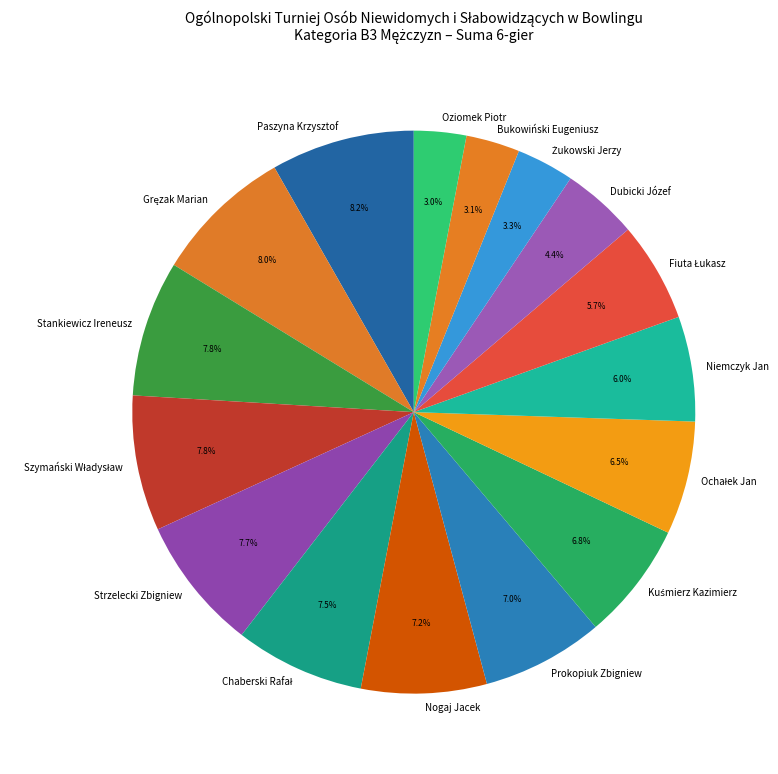

Is Niemczyk Jan the majority of the pie?

No